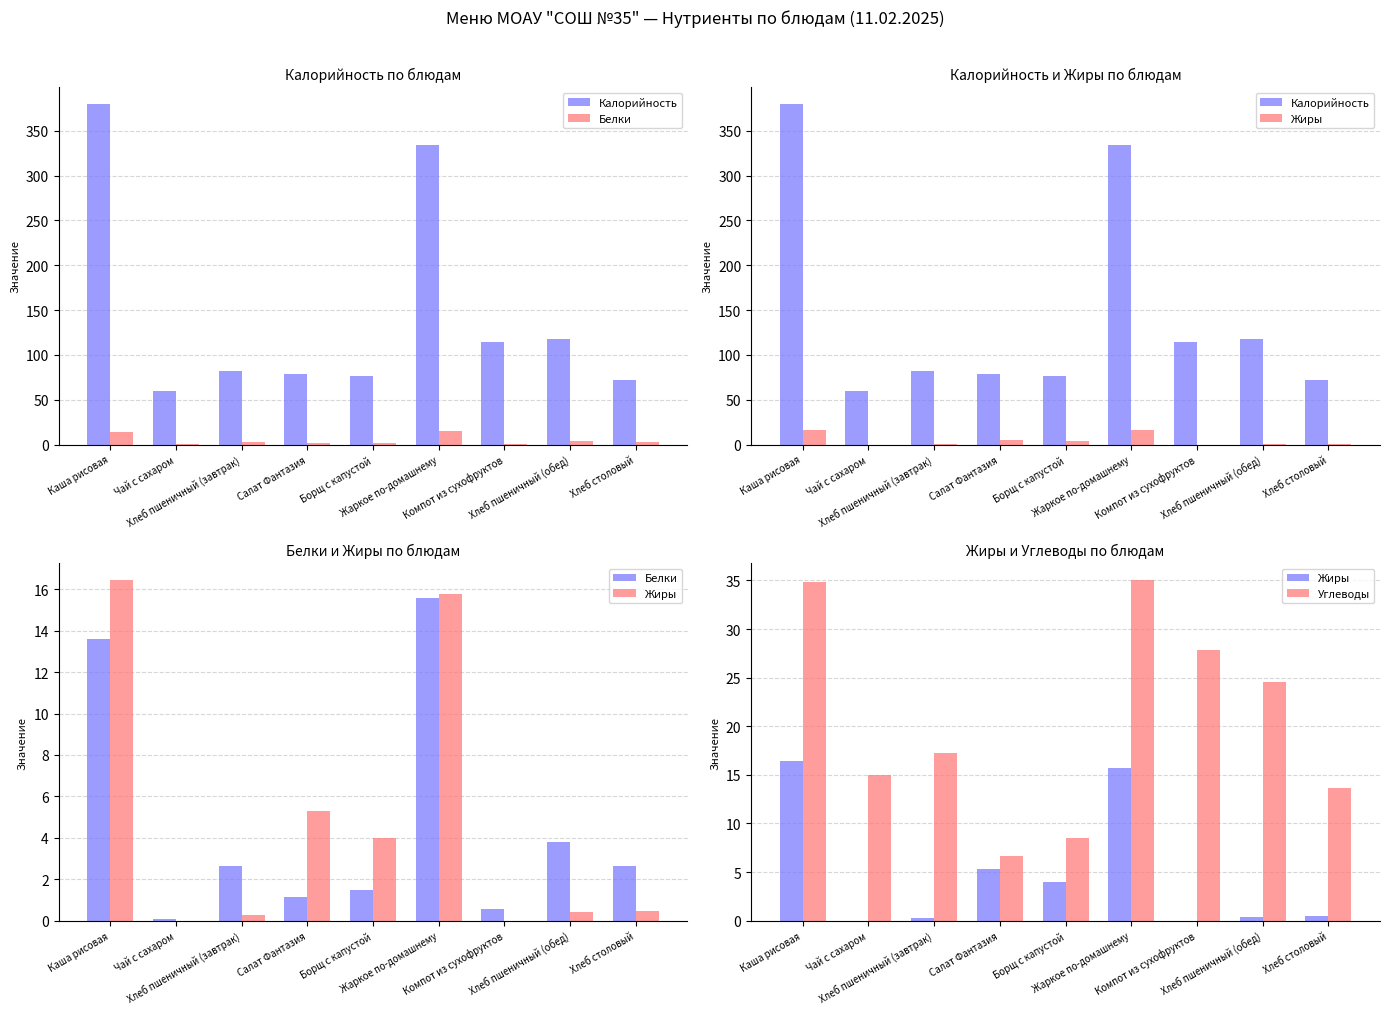

Reading left to right, what are all the values shown in this chart?

Калорийность: 379.5	60.0	82.2	78.9	76.0	333.6	113.8	117.5	72.4
Белки: 13.6	0.1	2.7	1.1	1.5	15.6	0.6	3.8	2.6
Жиры: 16.4	0.0	0.3	5.3	4.0	15.8	0.0	0.4	0.5
Углеводы: 34.8	15.0	17.2	6.6	8.5	35.0	27.9	24.6	13.6